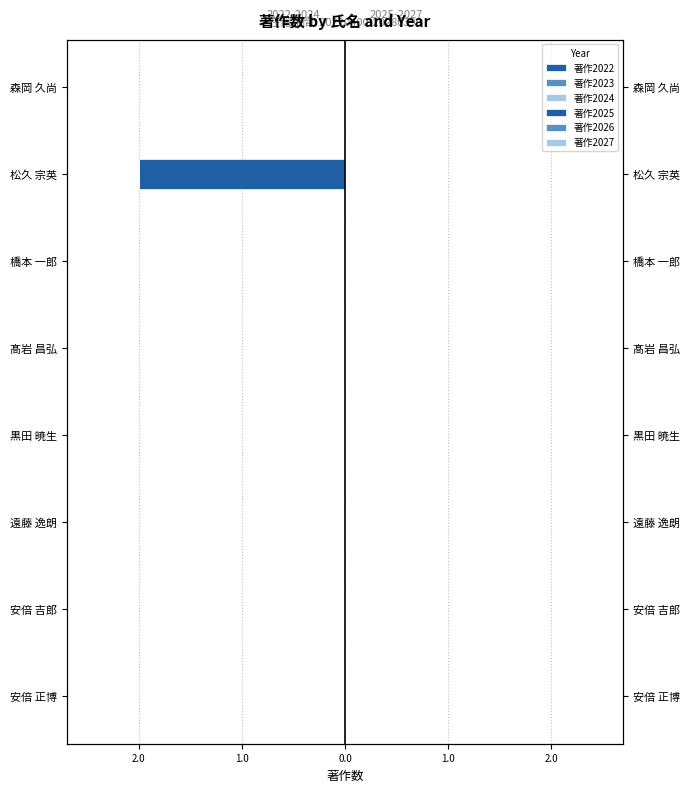

Which series has the largest range (max minus min)?

著作2022